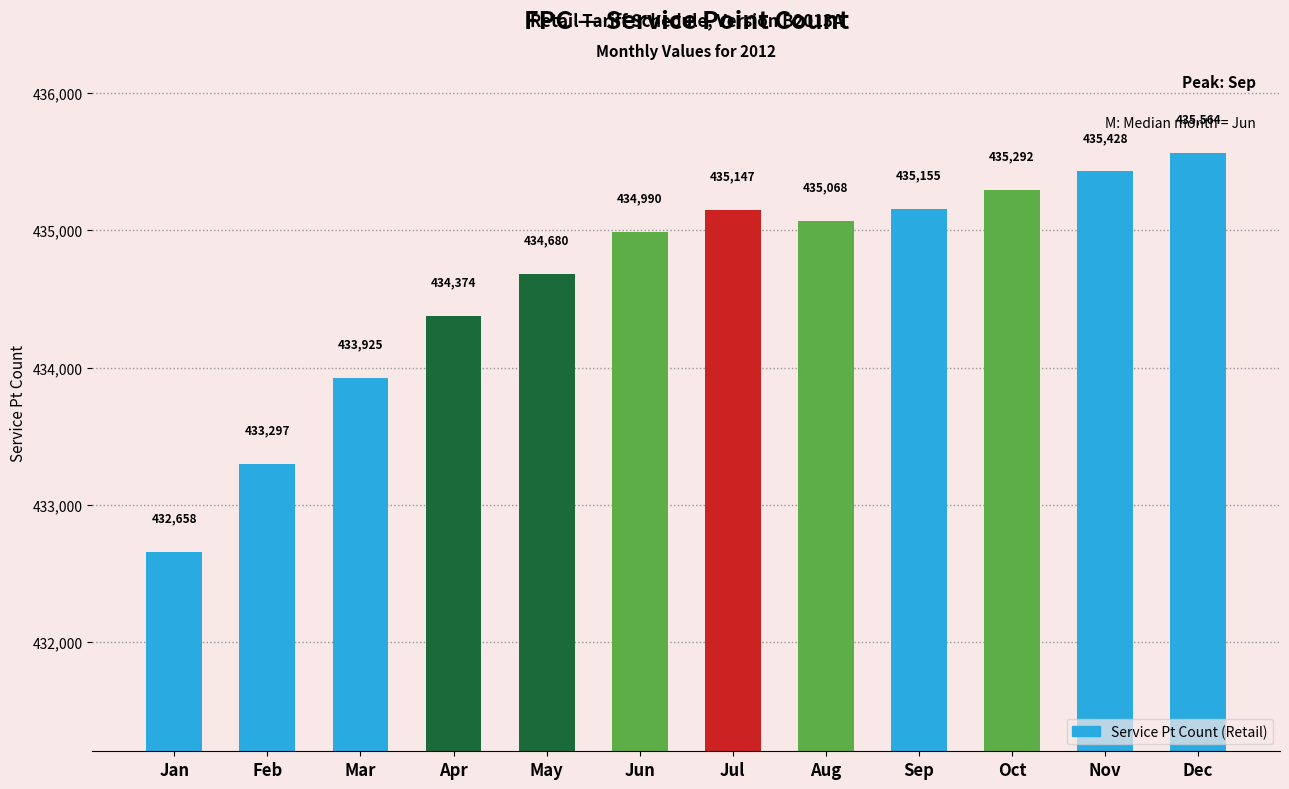

How many bars are there in total?

12